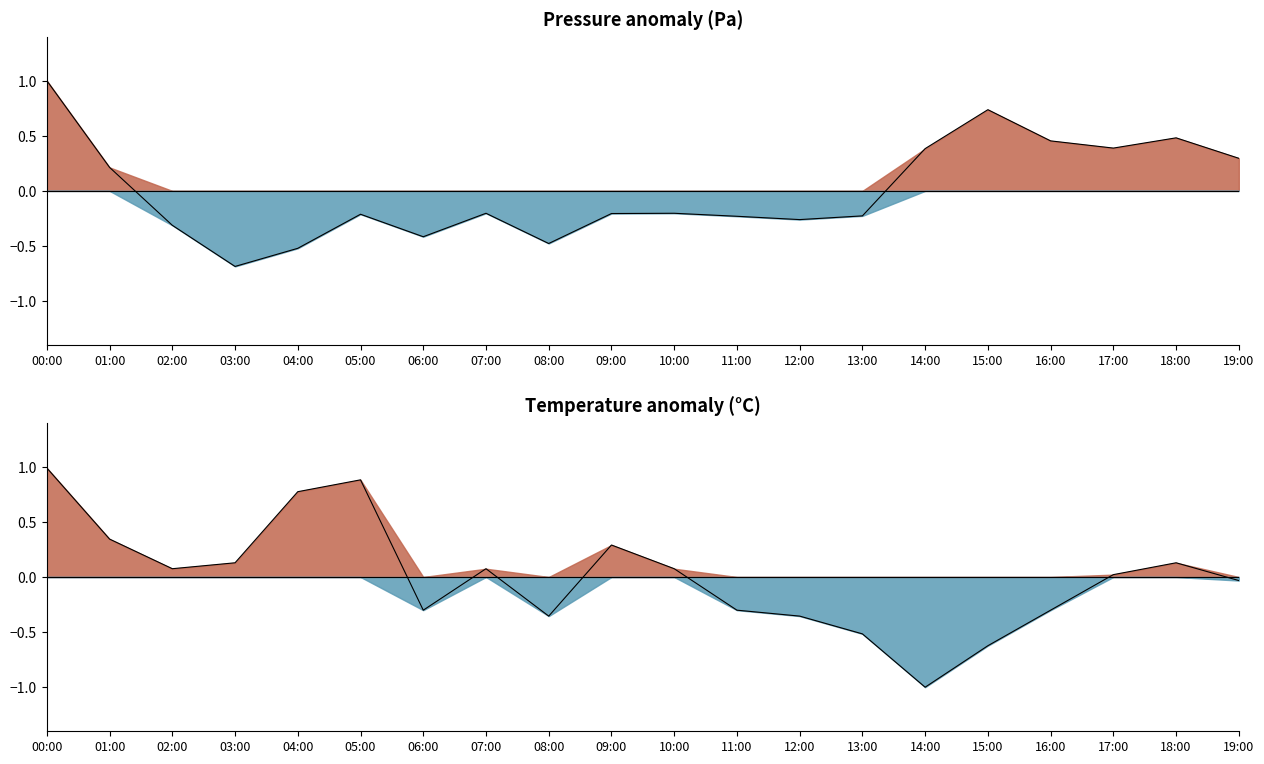

What is the label of the 13th point from the right?

07:00